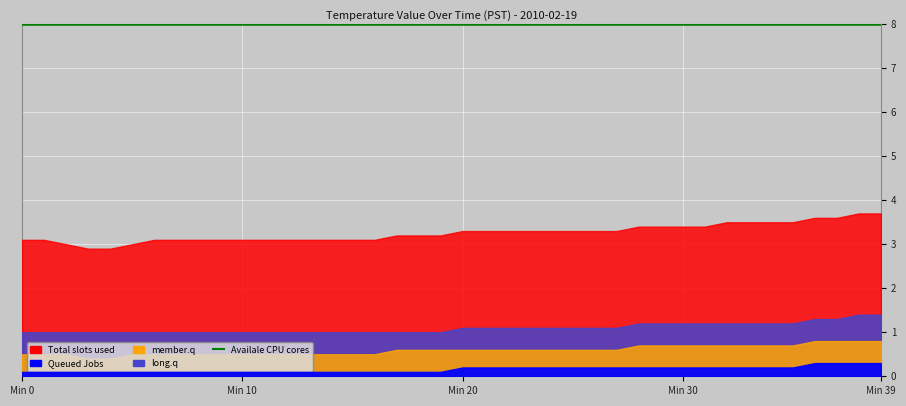

True or false: Total slots used and Queued Jobs intersect in this chart.

False